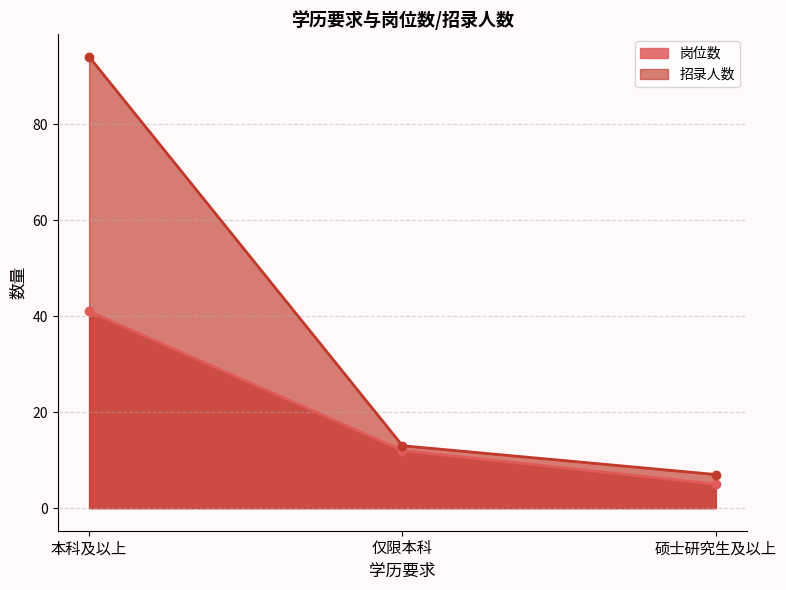

At which label does 招录人数 first exceed 13?

本科及以上